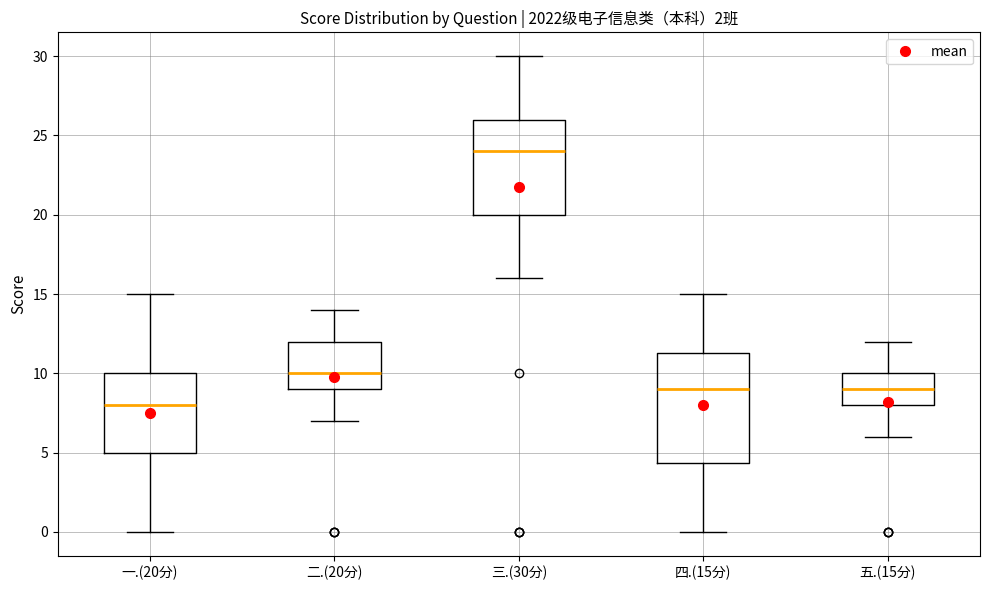

Reading left to right, read every box against the y-axis: the position of its median line, the range the box covers, and the ends of its whiskers. The values are not printed on the chart, so give them approximately, as read against the axis.

一.(20分): median 8.0, box 5.0 to 10.0, whiskers 0.0 to 15.0
二.(20分): median 10.0, box 9.0 to 12.0, whiskers 7.0 to 14.0
三.(30分): median 24.0, box 20.0 to 26.0, whiskers 16.0 to 30.0
四.(15分): median 9.0, box 4.5 to 11.5, whiskers 0.0 to 15.0
五.(15分): median 9.0, box 8.0 to 10.0, whiskers 6.0 to 12.0